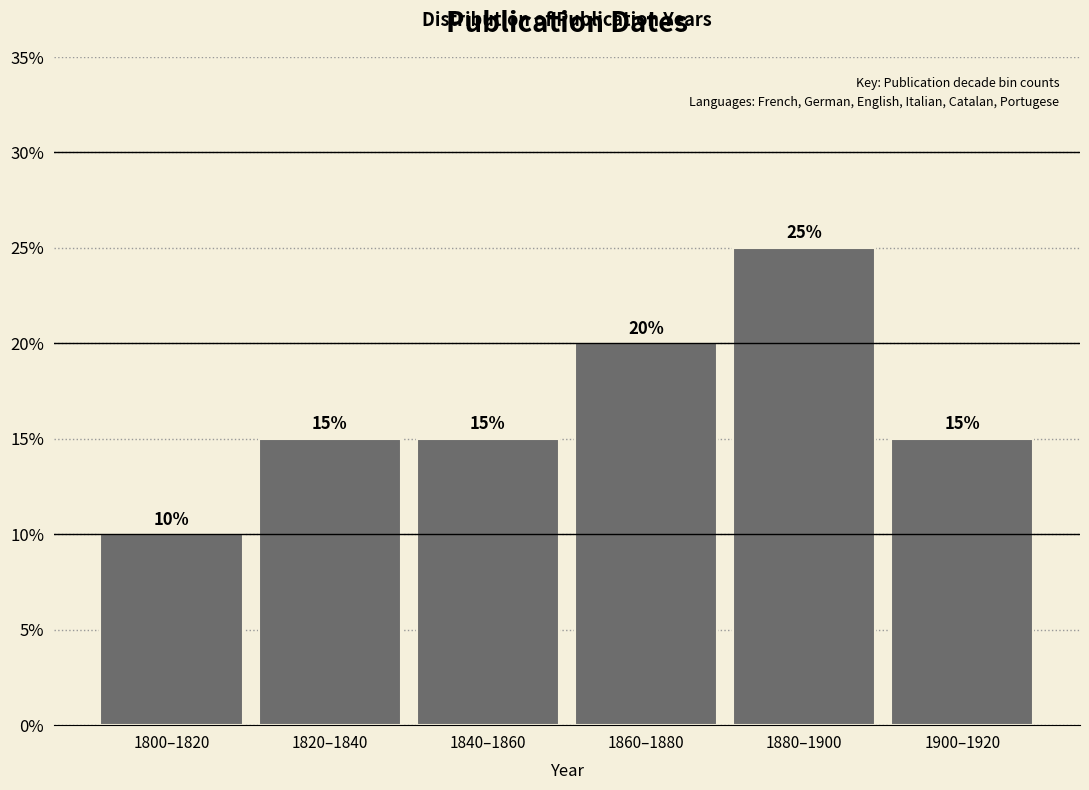

Reading left to right, list all the values displayed in this chart.

1800–1820=10	1820–1840=15	1840–1860=15	1860–1880=20	1880–1900=25	1900–1920=15